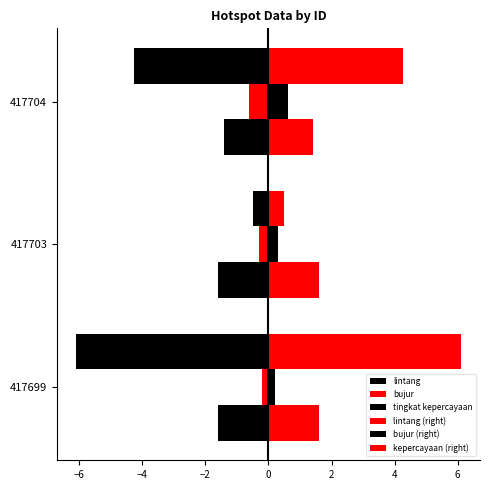

What is the difference between the second highest and minimum values in the bujur series?

0.3